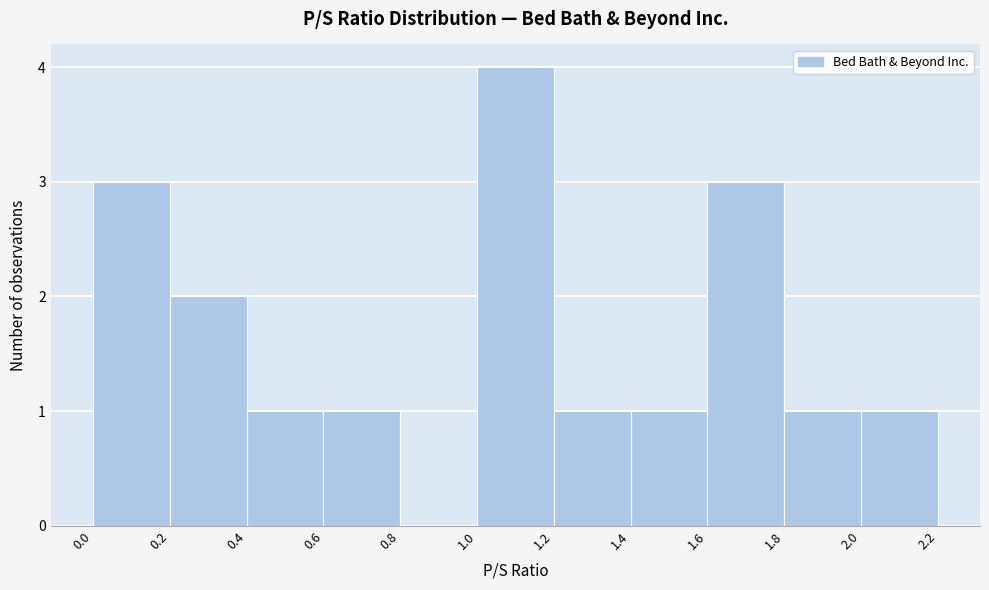

Reading left to right, list every bar in this chart as the range it spans on the x-axis followed by its height. The values are not printed on the chart, so give them approximately, as read against the axis.

0.0 to 0.2: 3
0.2 to 0.4: 2
0.4 to 0.6: 1
0.6 to 0.8: 1
0.8 to 1.0: 0
1.0 to 1.2: 4
1.2 to 1.4: 1
1.4 to 1.6: 1
1.6 to 1.8: 3
1.8 to 2.0: 1
2.0 to 2.2: 1